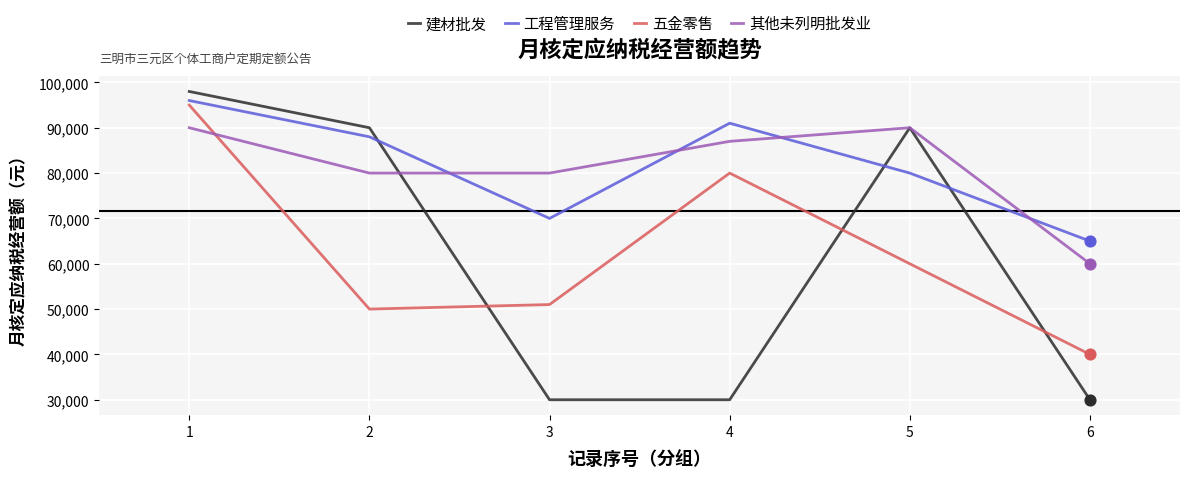

What is the total value across all series at 3?

231000